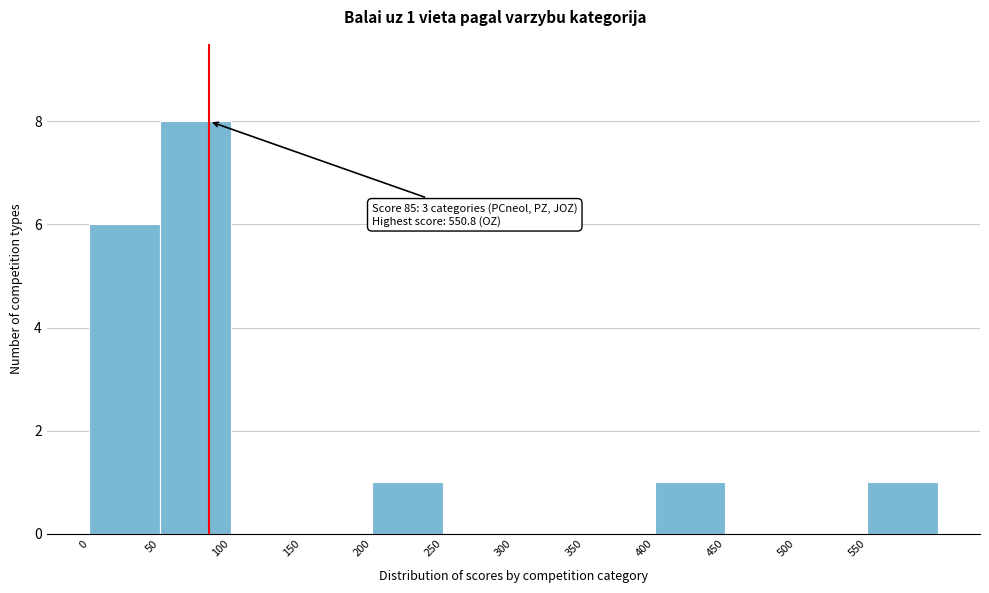

Which range on the x-axis has the tallest bar?

50 to 100